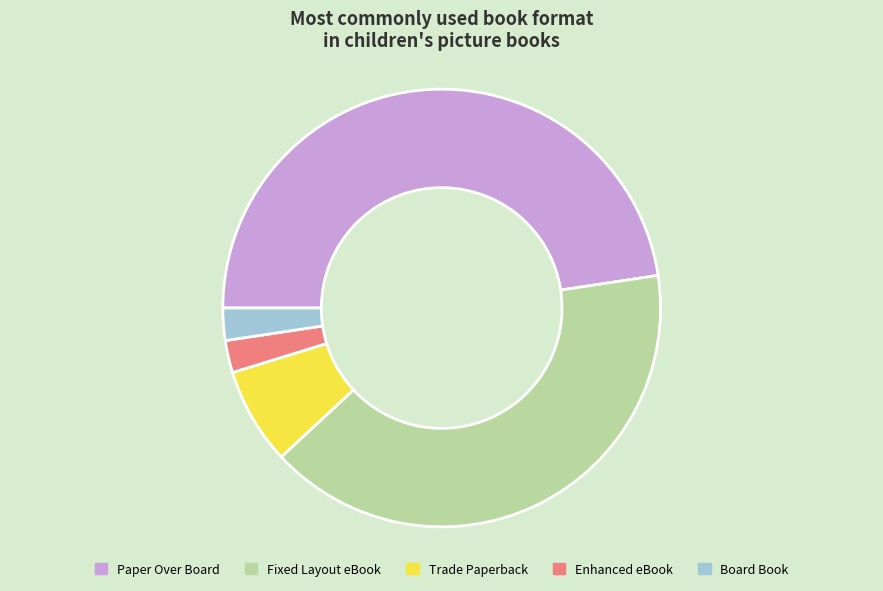

True or false: Fixed Layout eBook accounts for 40% of the total.

True